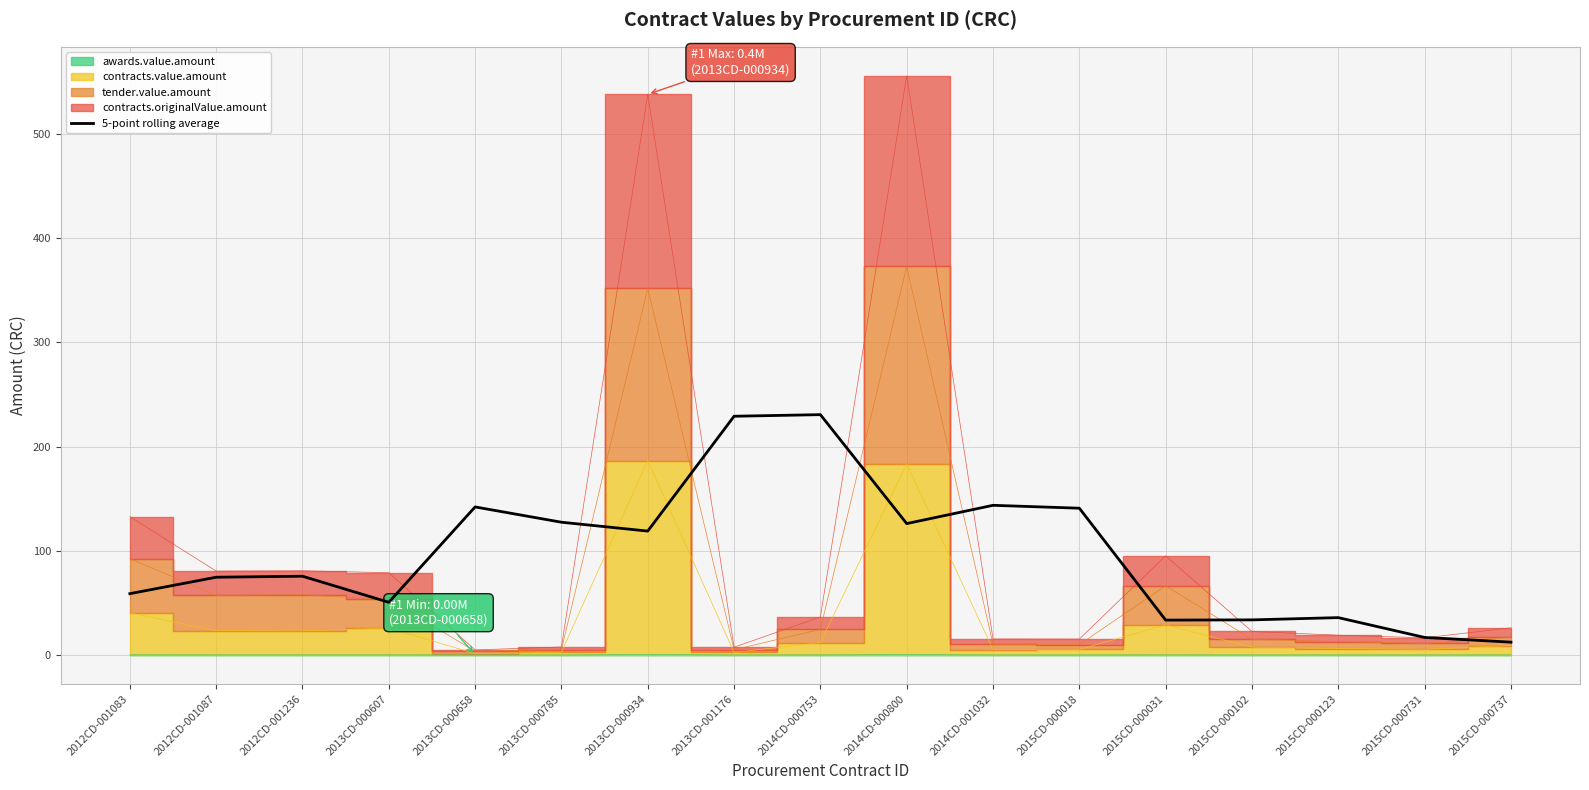

The value of 5-point rolling average at 2015CD-000123 is 35.8. True or false?

True